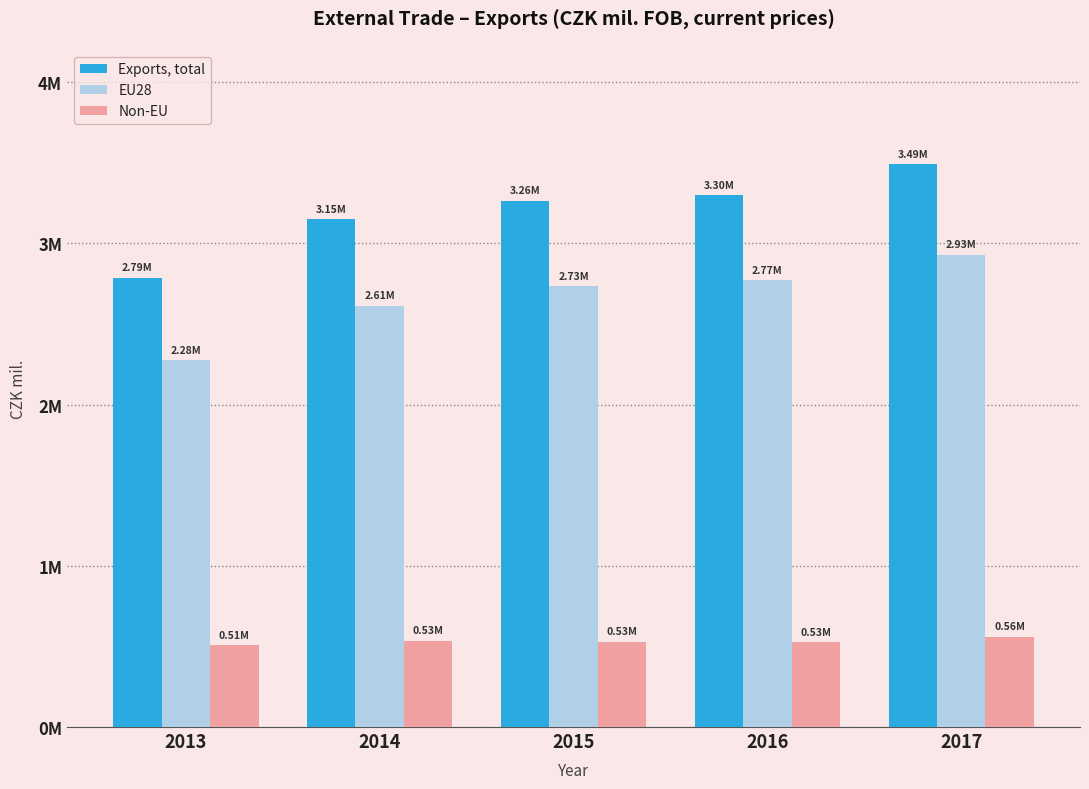

Rank the categories by Exports, total value from highest to lowest.

2017, 2016, 2015, 2014, 2013